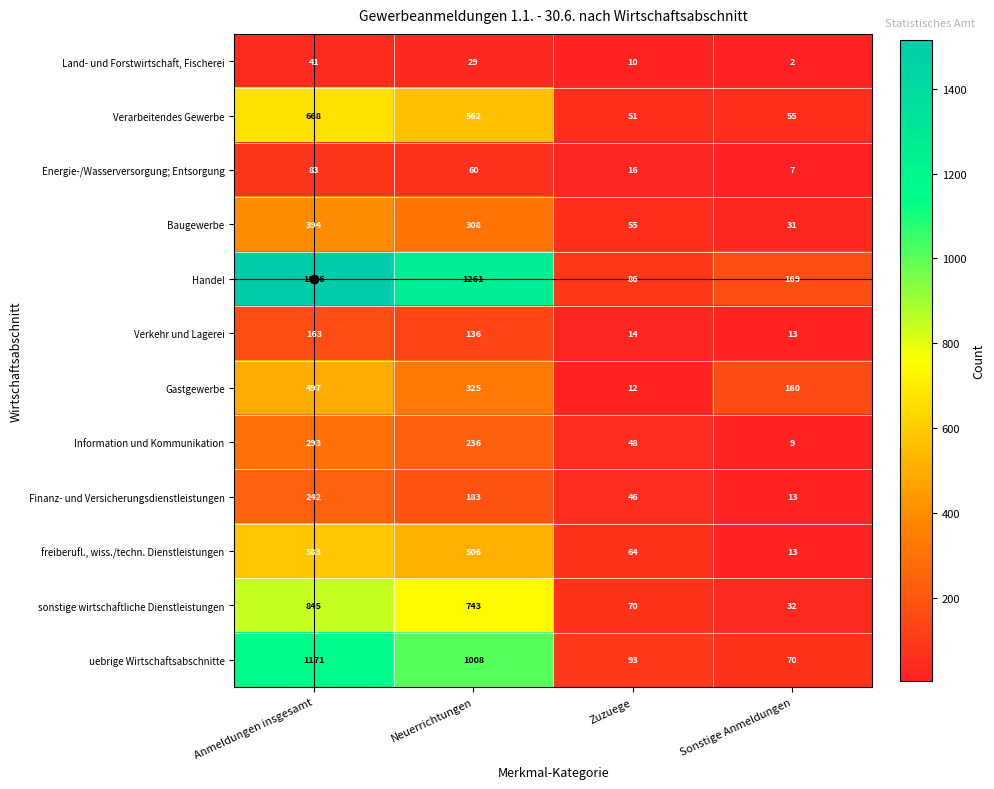

True or false: Verarbeitendes Gewerbe has a value of 754 at Neuerrichtungen.

False